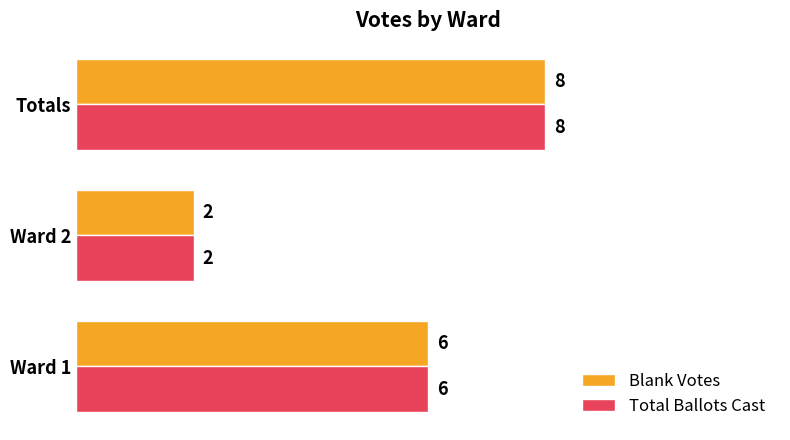

What is the minimum value shown in the chart?

2